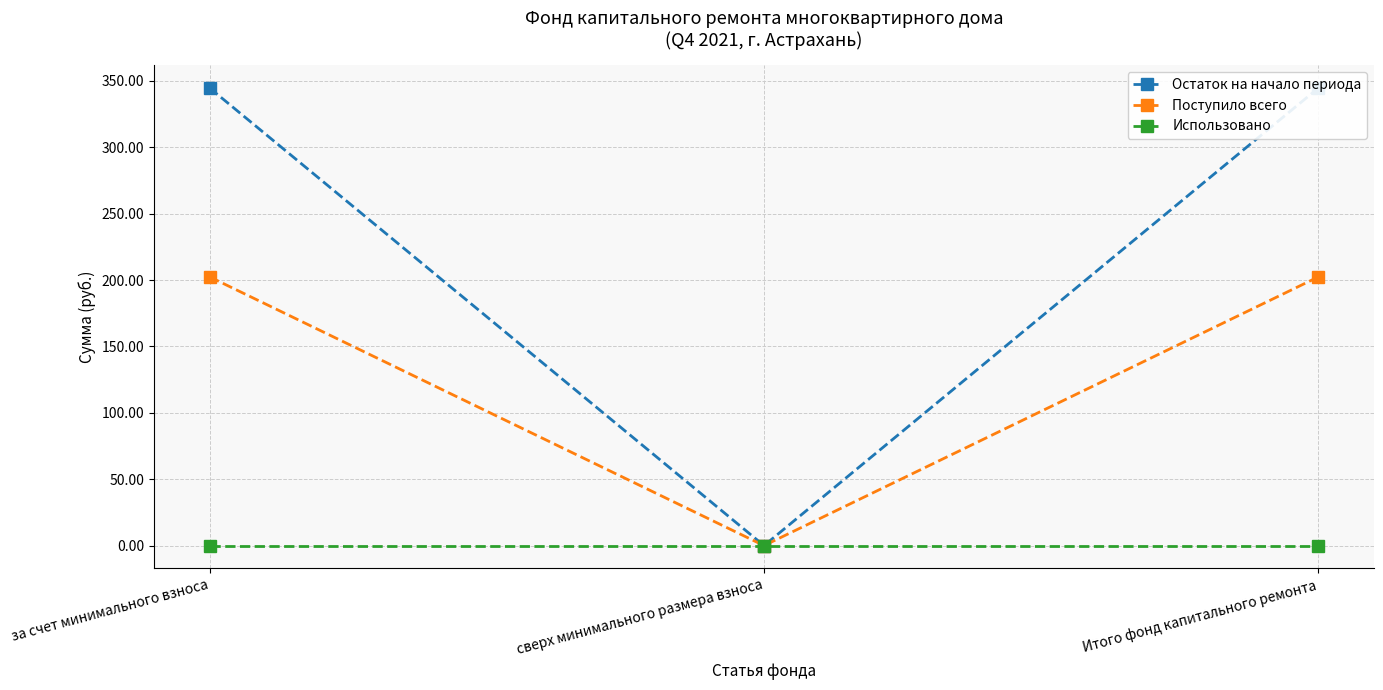

What is the label of the 1st point from the left?

за счет минимального взноса